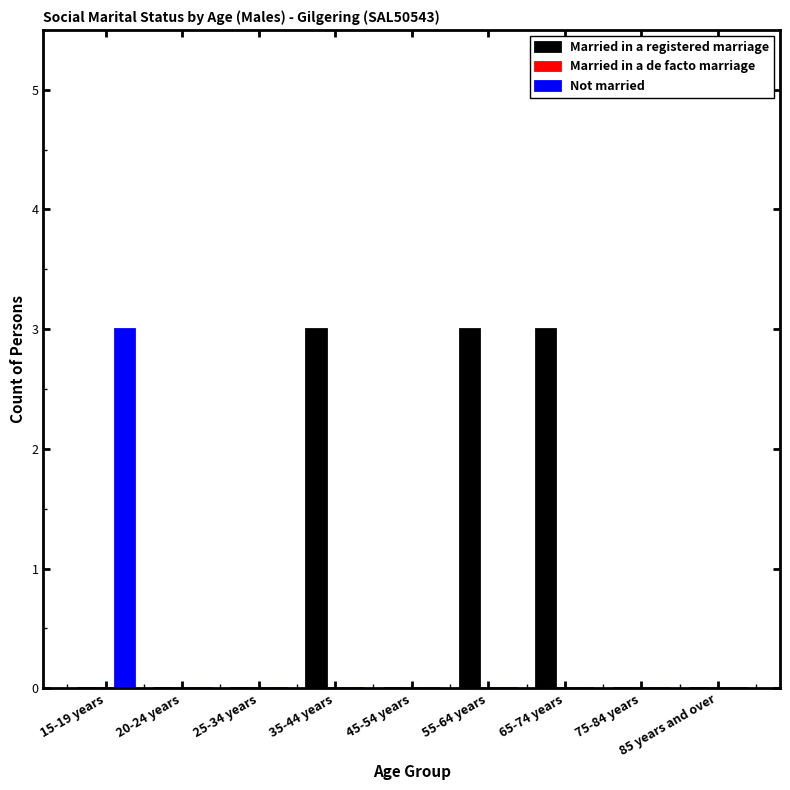

Which series has the largest total across all categories?

Married in a registered marriage